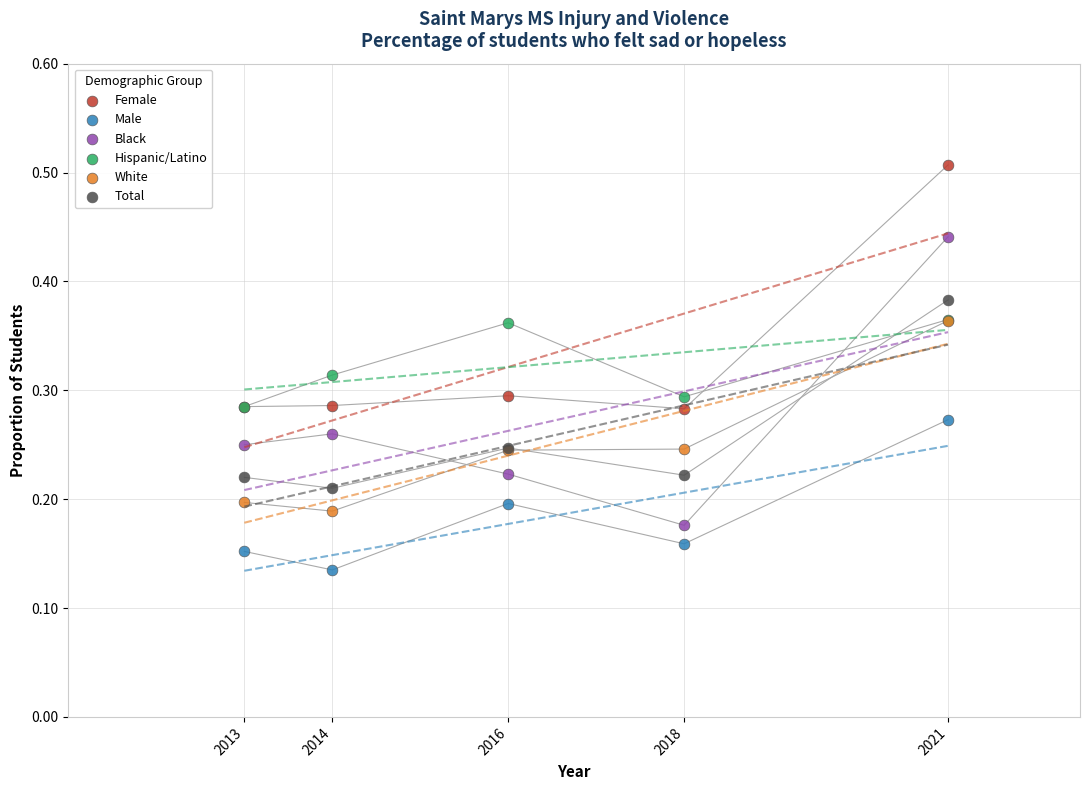

What are all the series names shown in the legend?

Female, Male, Black, Hispanic/Latino, White, Total